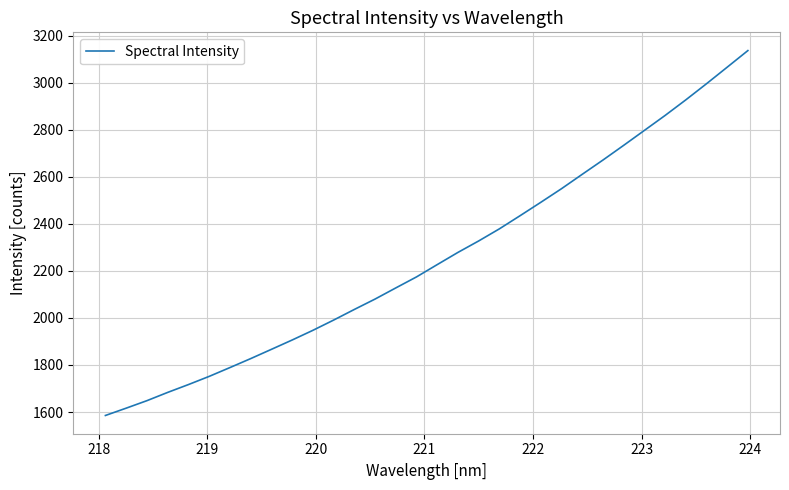

What is the greatest value displayed?

3135.9